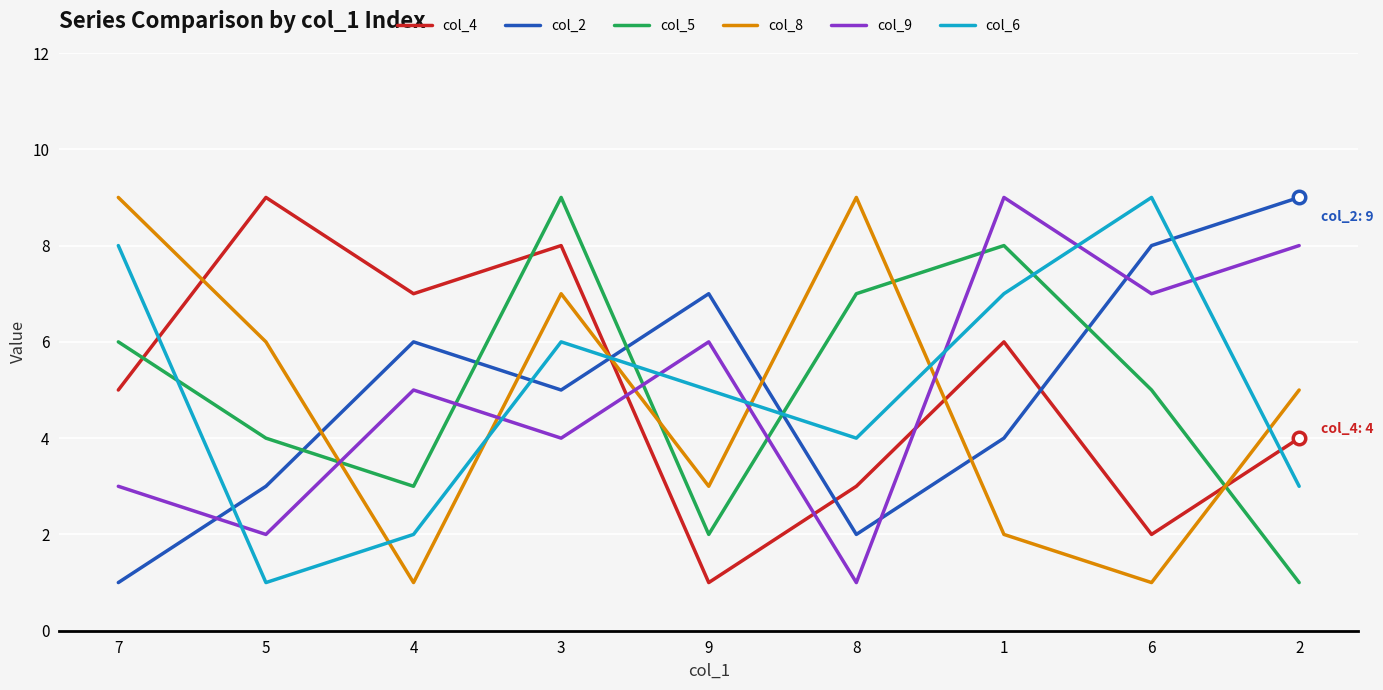

Does the chart display data point markers on the line(s)?

No